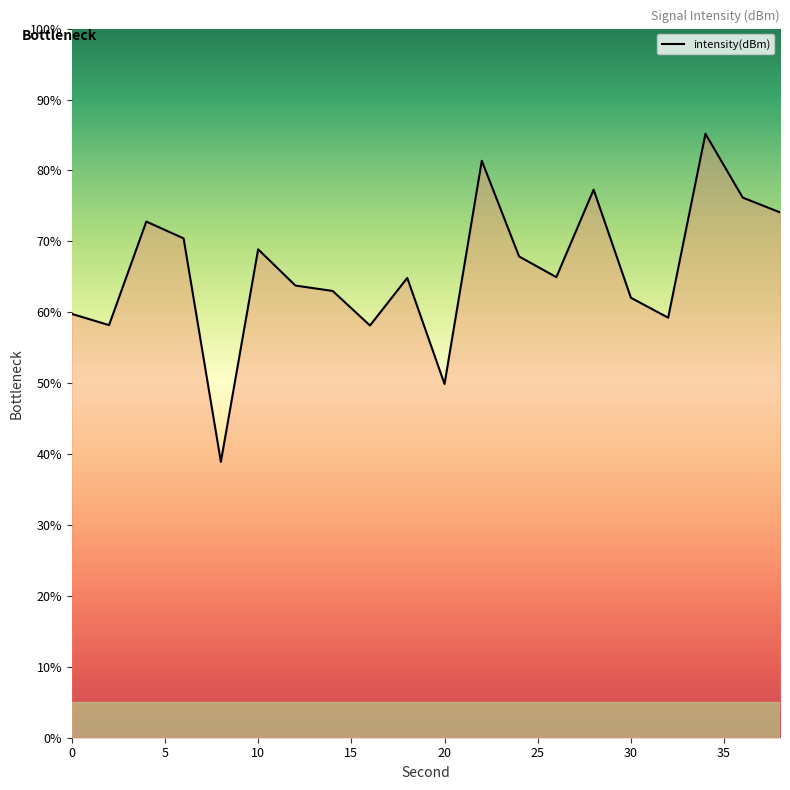

What is the smallest value displayed?

38.9